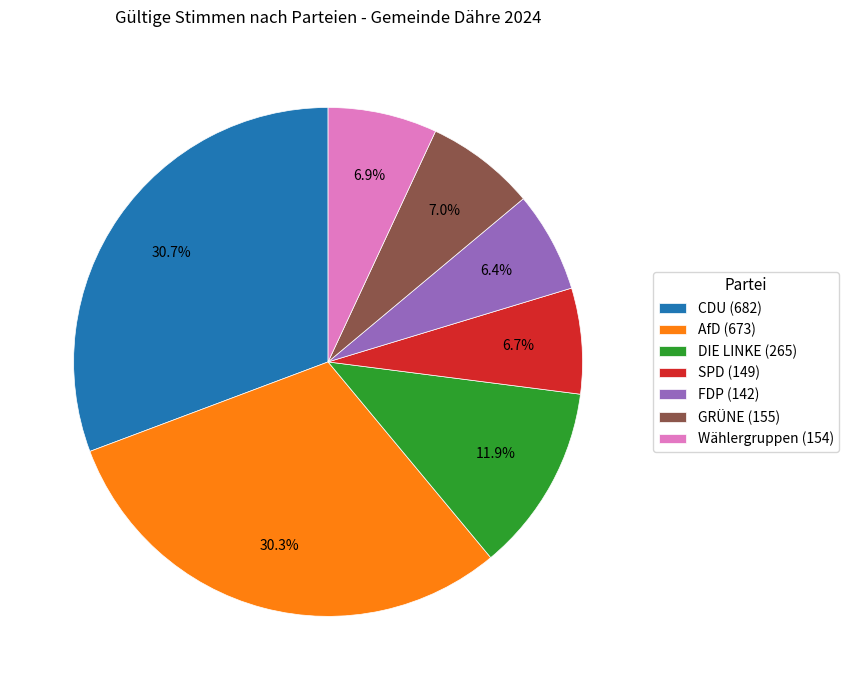

Count the number of slices in the pie.

7